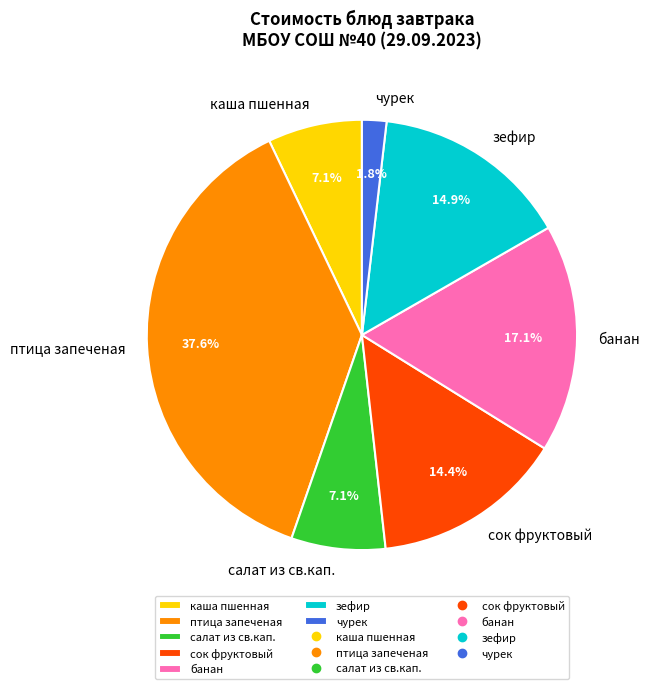

Is there a majority slice in this chart?

No